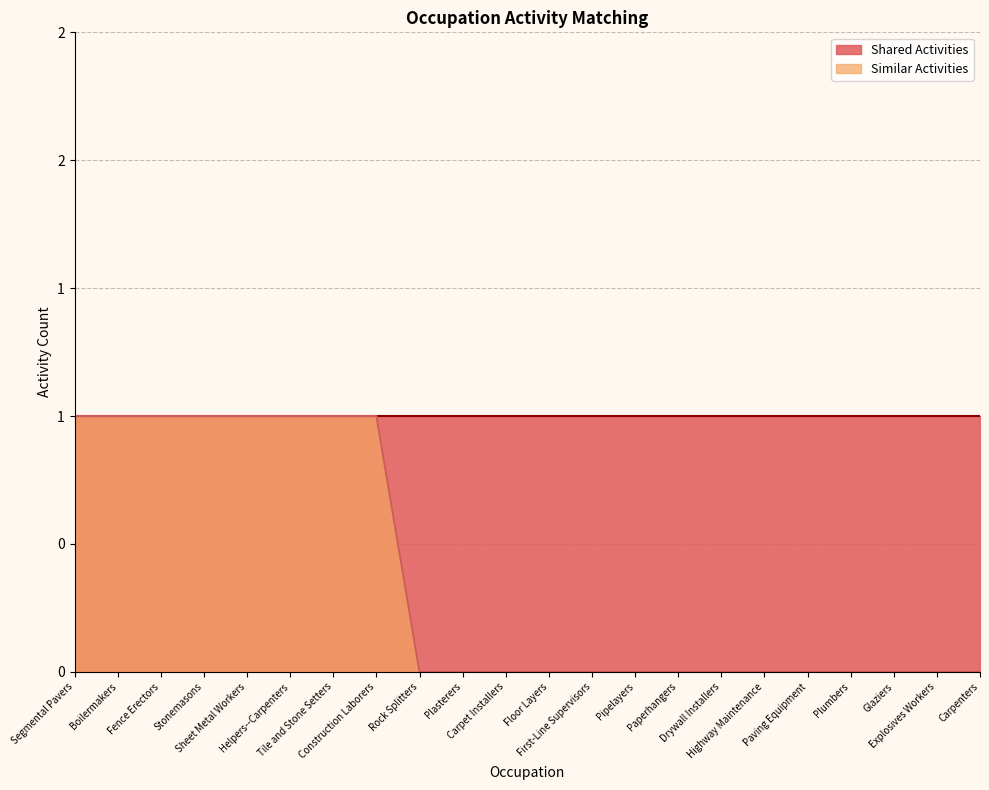

What is the label of the 12th point from the left?

Floor Layers